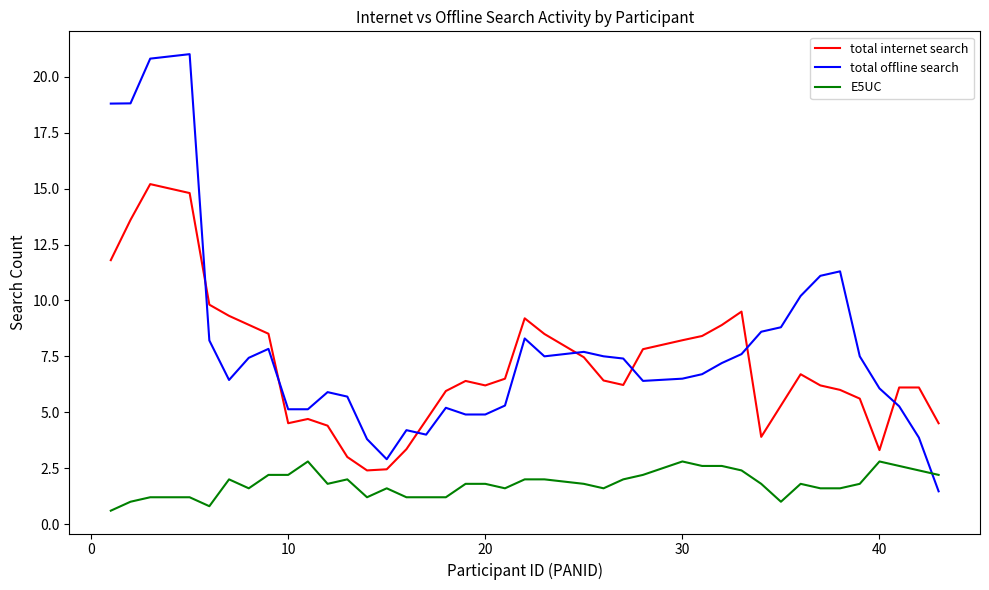

True or false: E5UC has more than 1 interior local peaks.

True